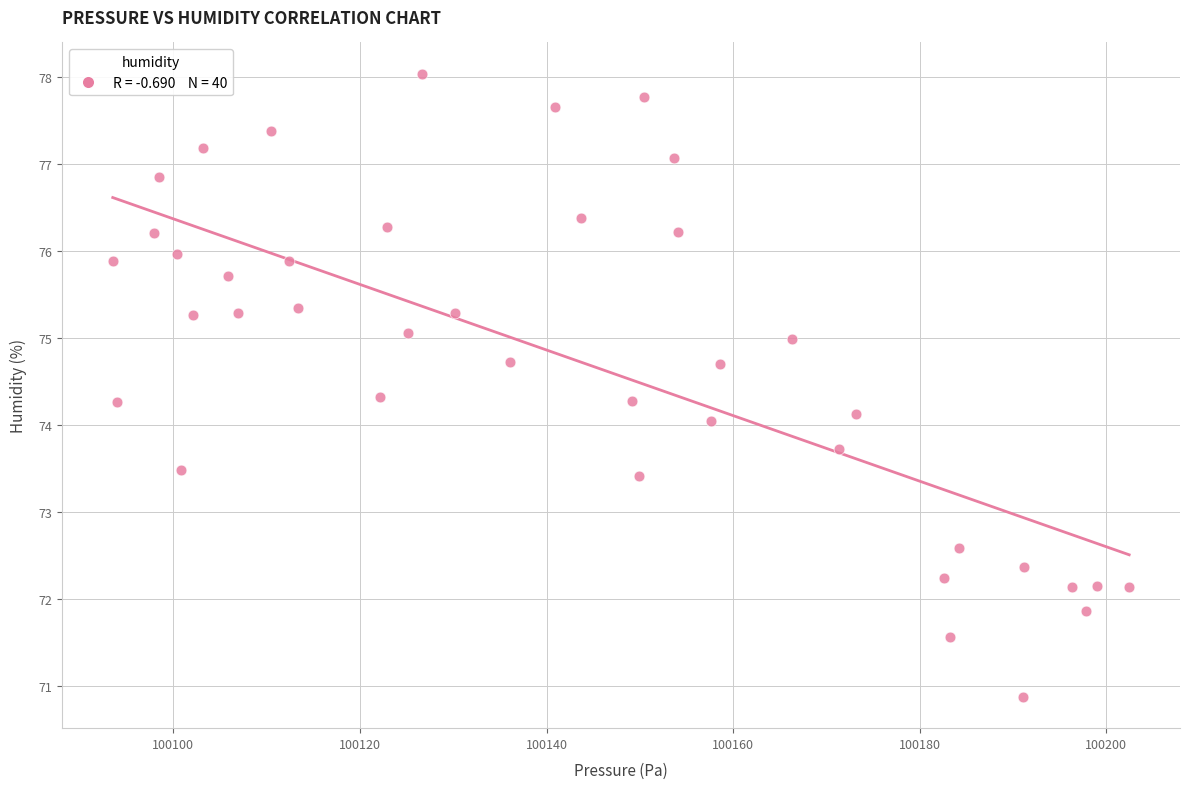

What is the range of Y values (max minus min)?

7.2